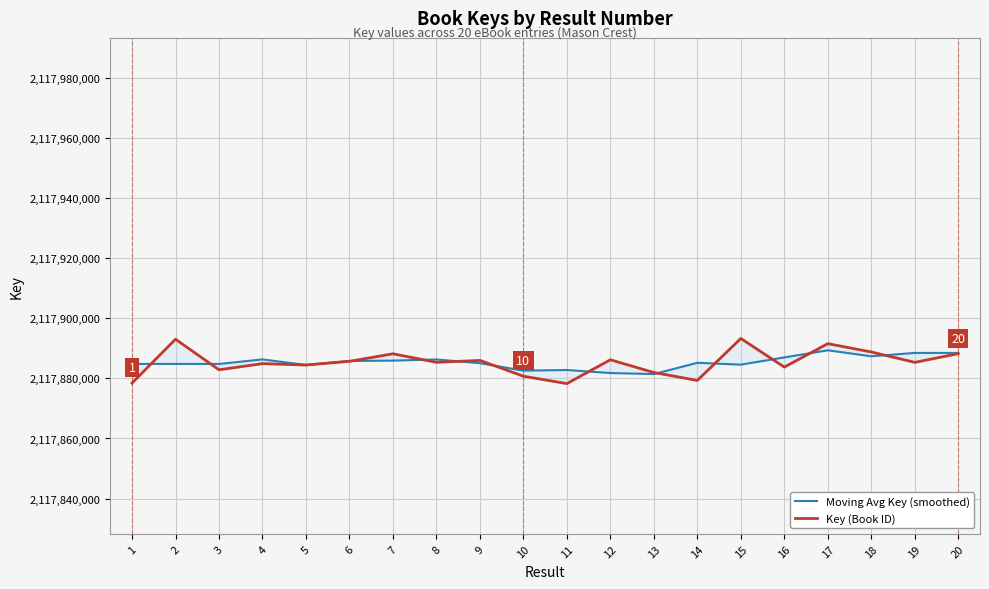

Between 17 and 20, which is larger?

17